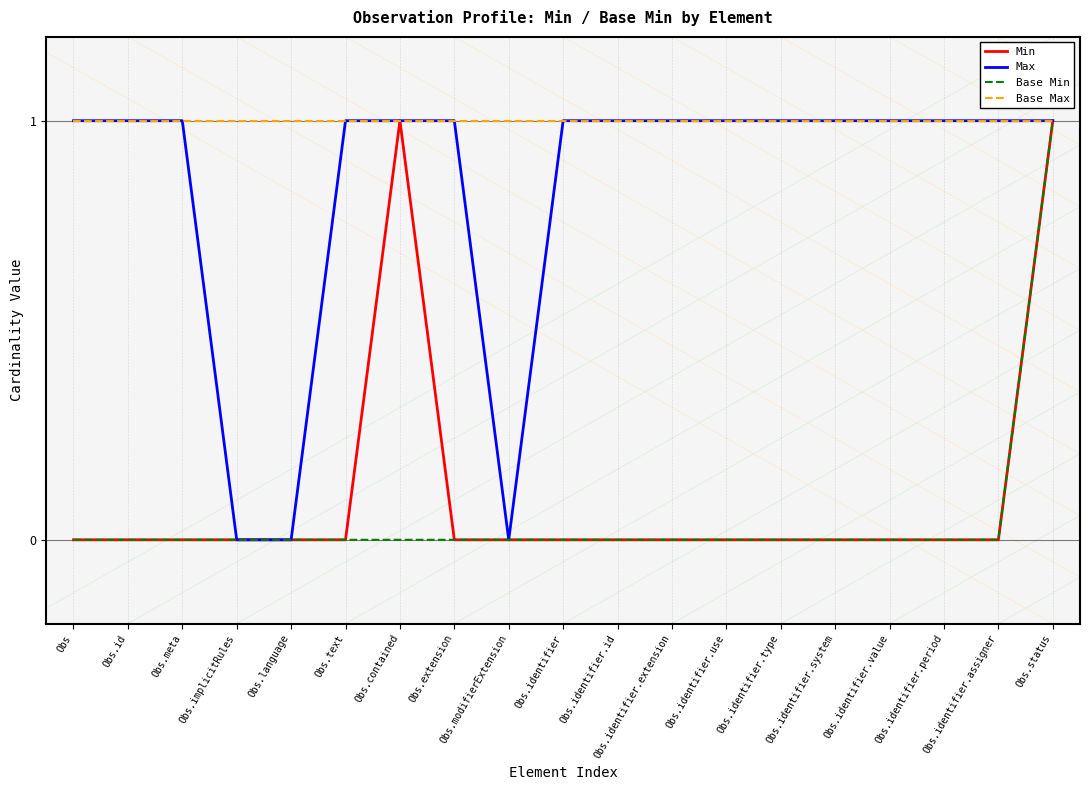

The value of Base Max at Obs.contained is 0. True or false?

False